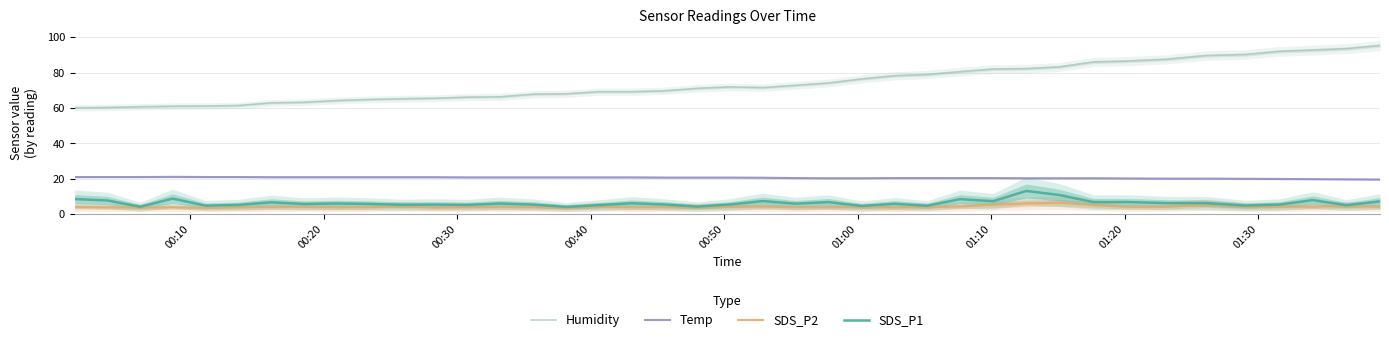

True or false: SDS_P1 and Temp cross at least once.

False